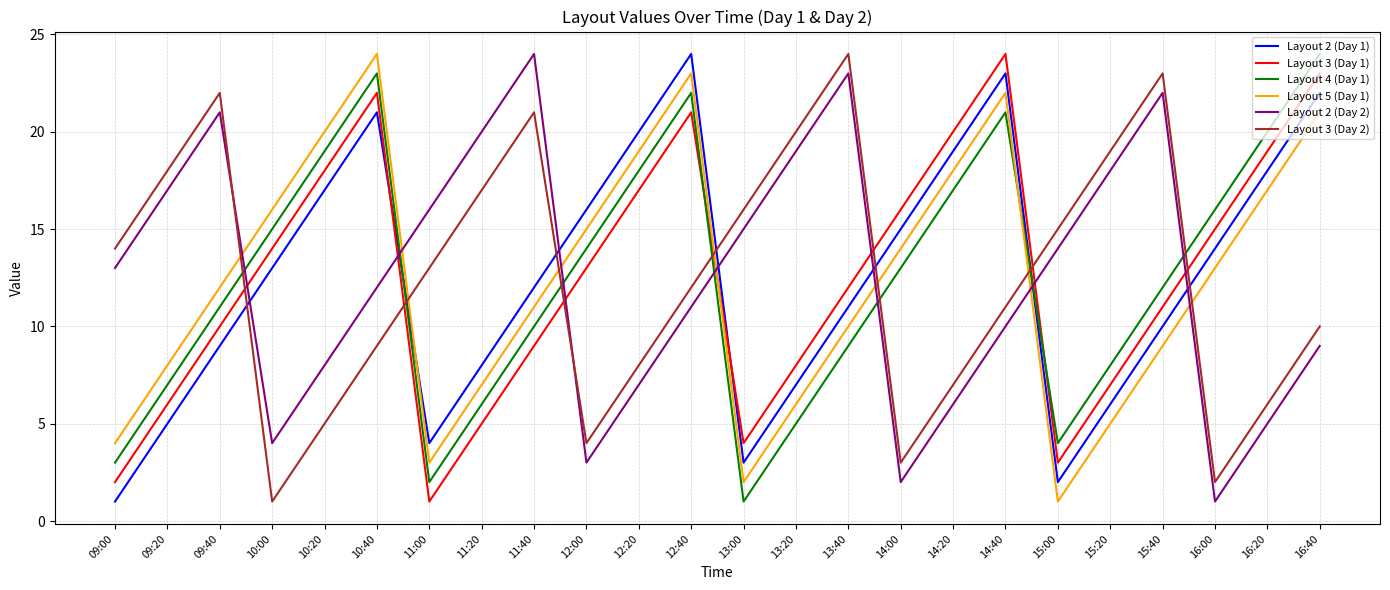

What is the greatest value displayed?

24